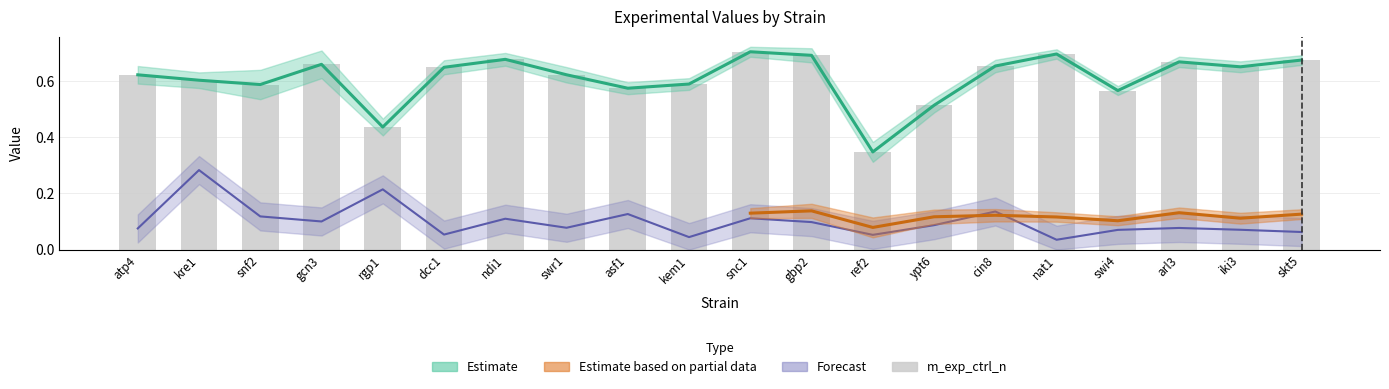

List the labels in order of value, largest first.

snc1, nat1, gbp2, ndi1, skt5, arl3, gcn3, cin8, iki3, dcc1, swr1, atp4, kre1, kem1, snf2, asf1, swi4, ypt6, rgp1, ref2